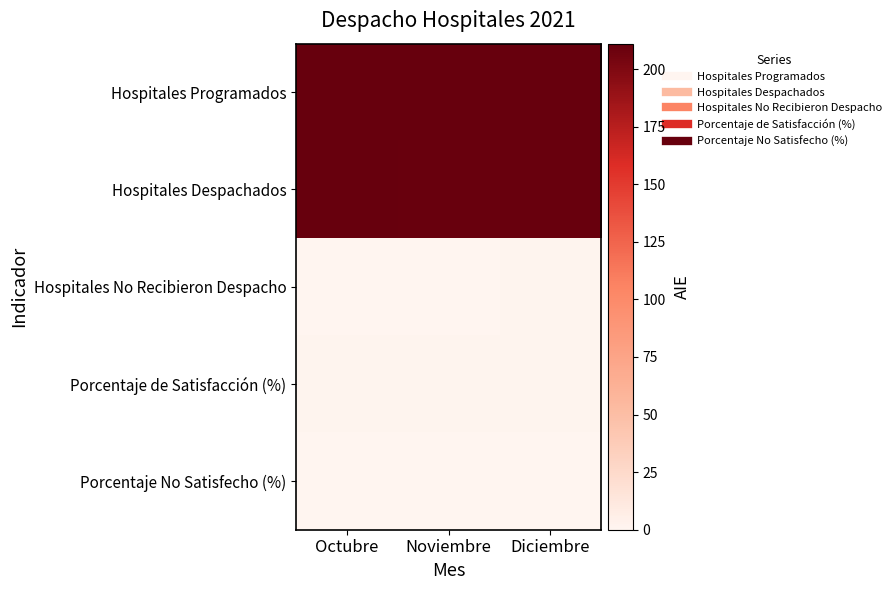

Count the number of categories in the chart.

3